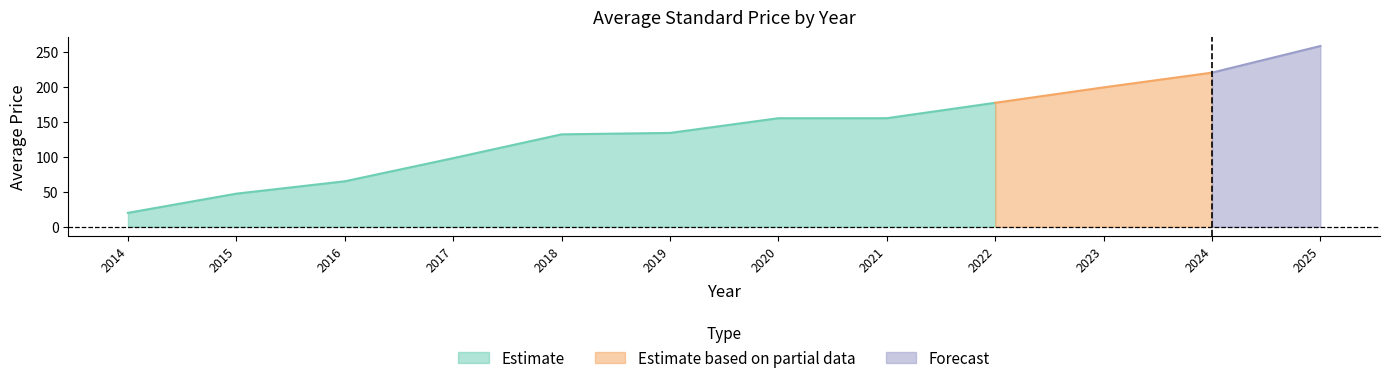

Does the chart display data point markers on the line(s)?

No